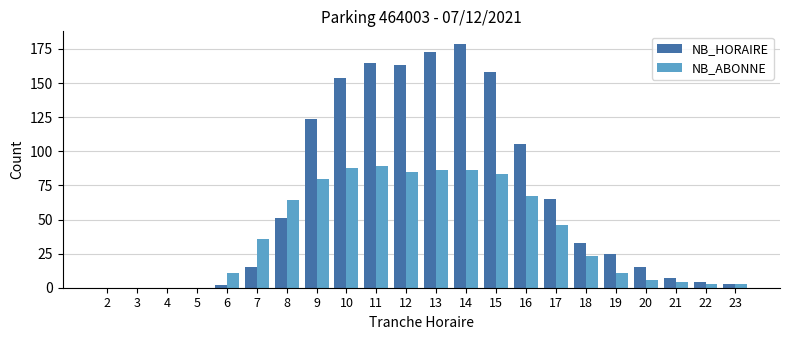

What value does the NB_ABONNE series have at 8, to the nearest 5?

65